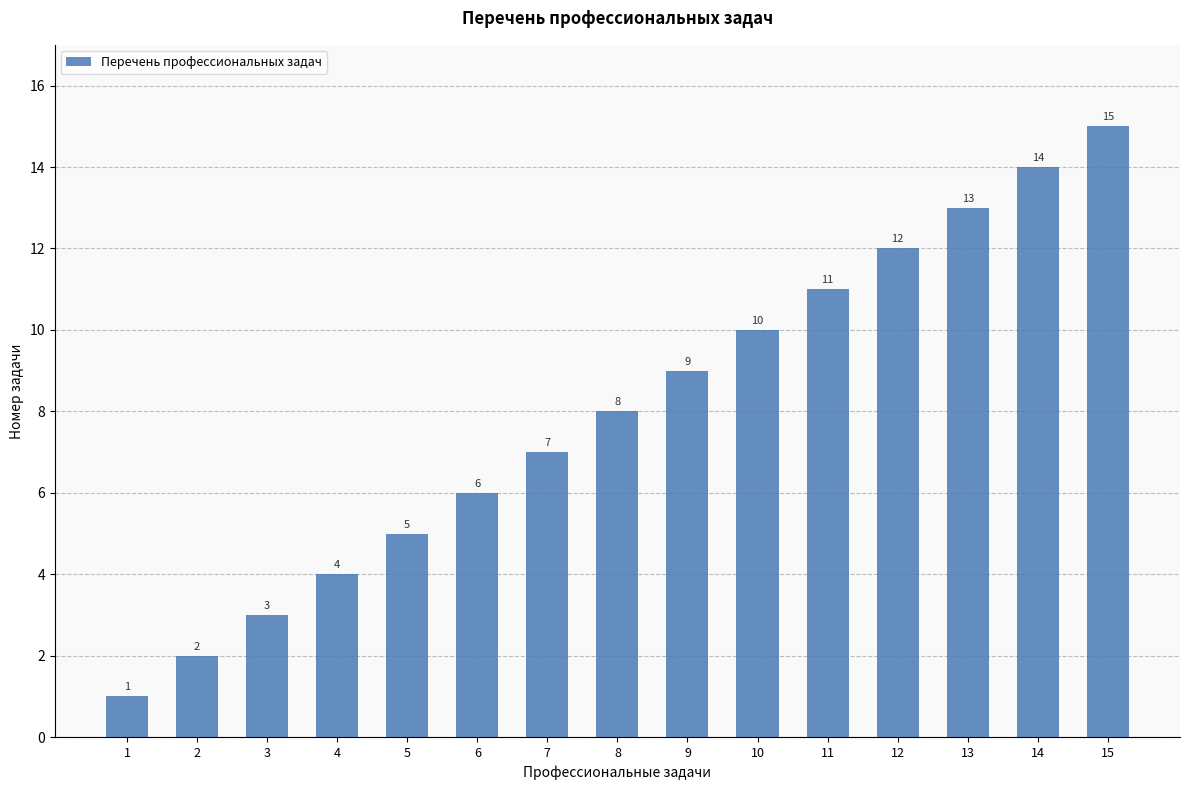

List the labels in order of value, largest first.

15, 14, 13, 12, 11, 10, 9, 8, 7, 6, 5, 4, 3, 2, 1